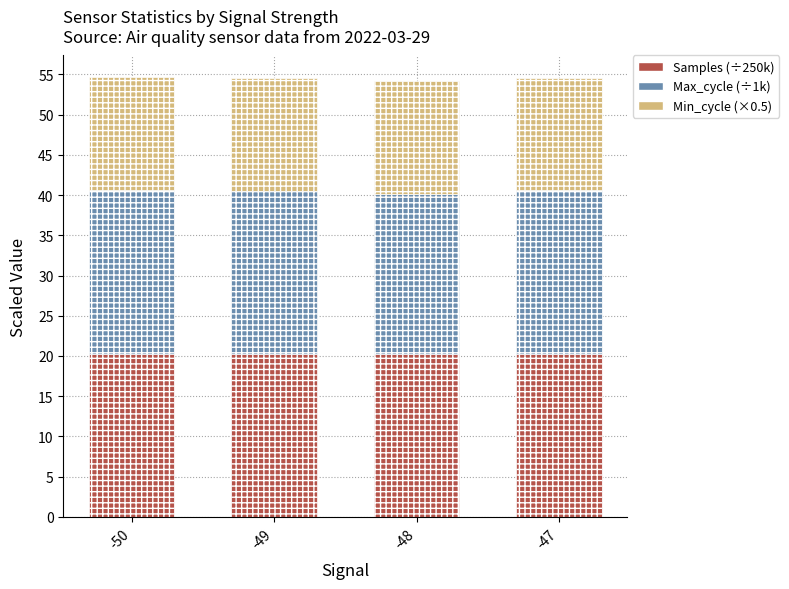

True or false: Samples (÷250k) has a value of 27.4 at -50.

False